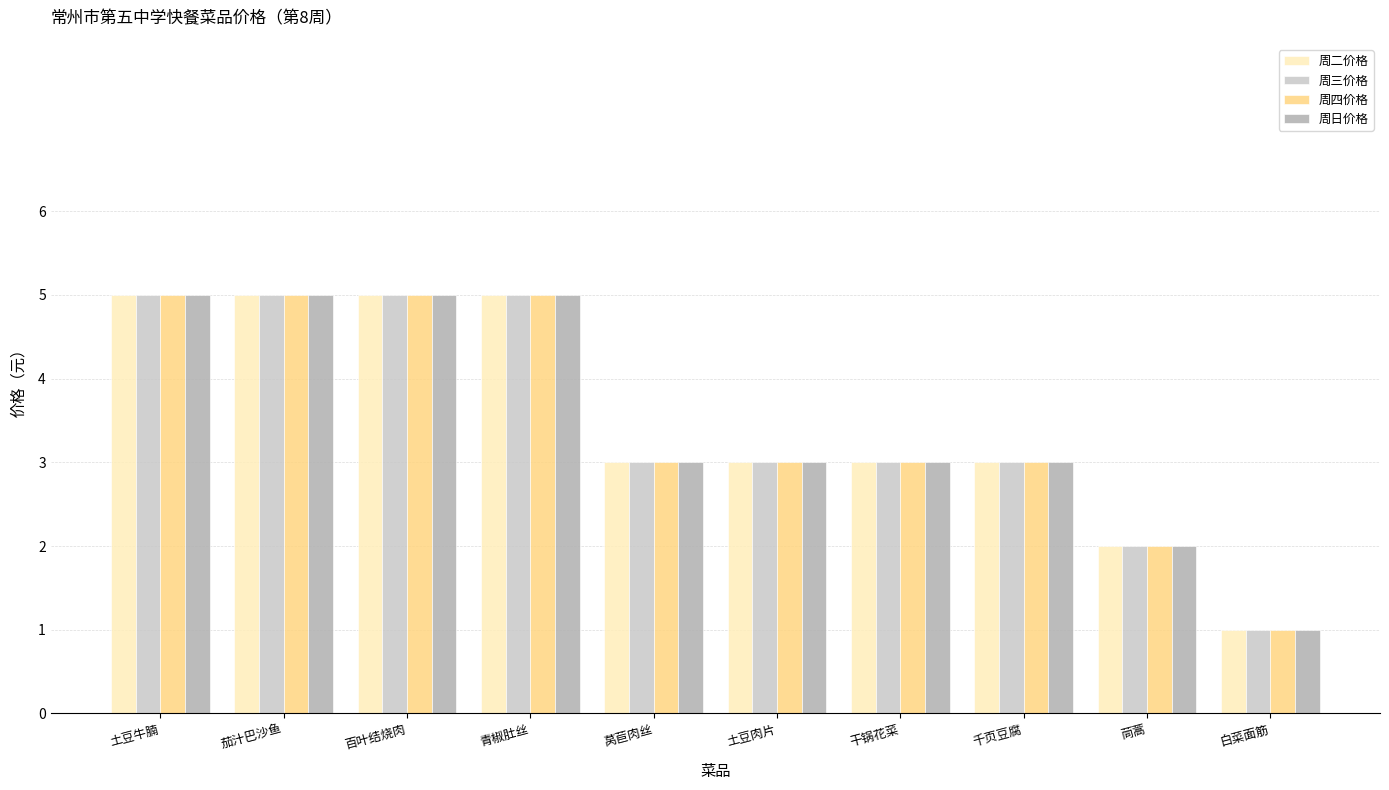

The value of 周四价格 at 茄汁巴沙鱼 is 5. True or false?

True